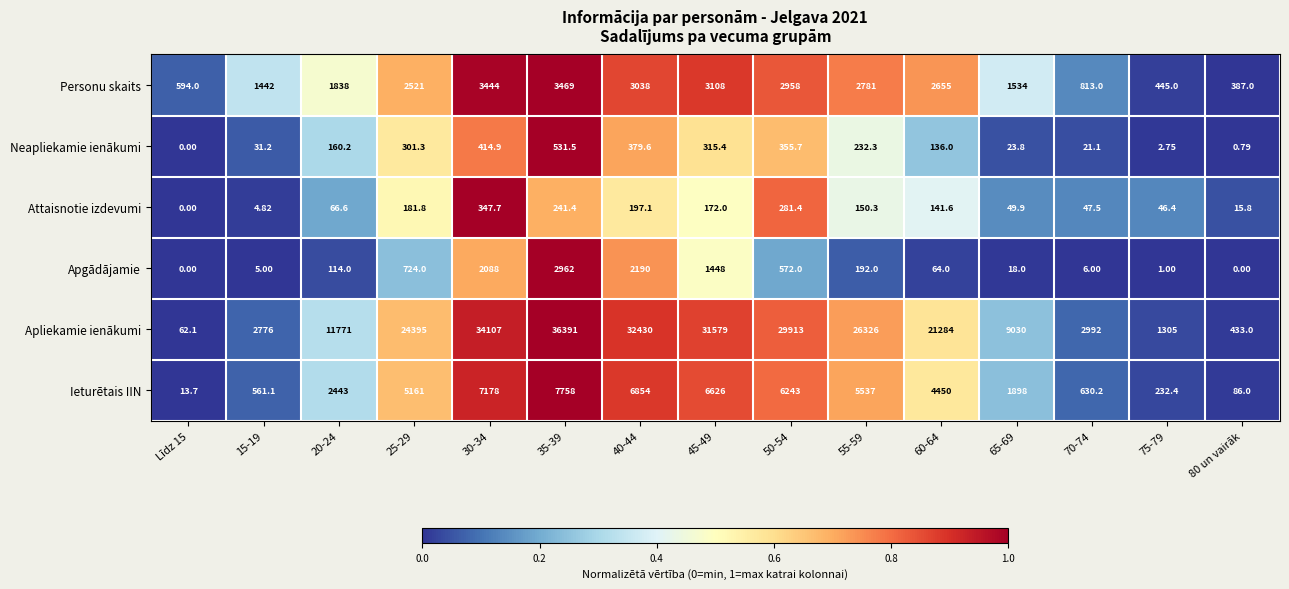

Which series has the widest spread of values?

Apliekamie ienākumi